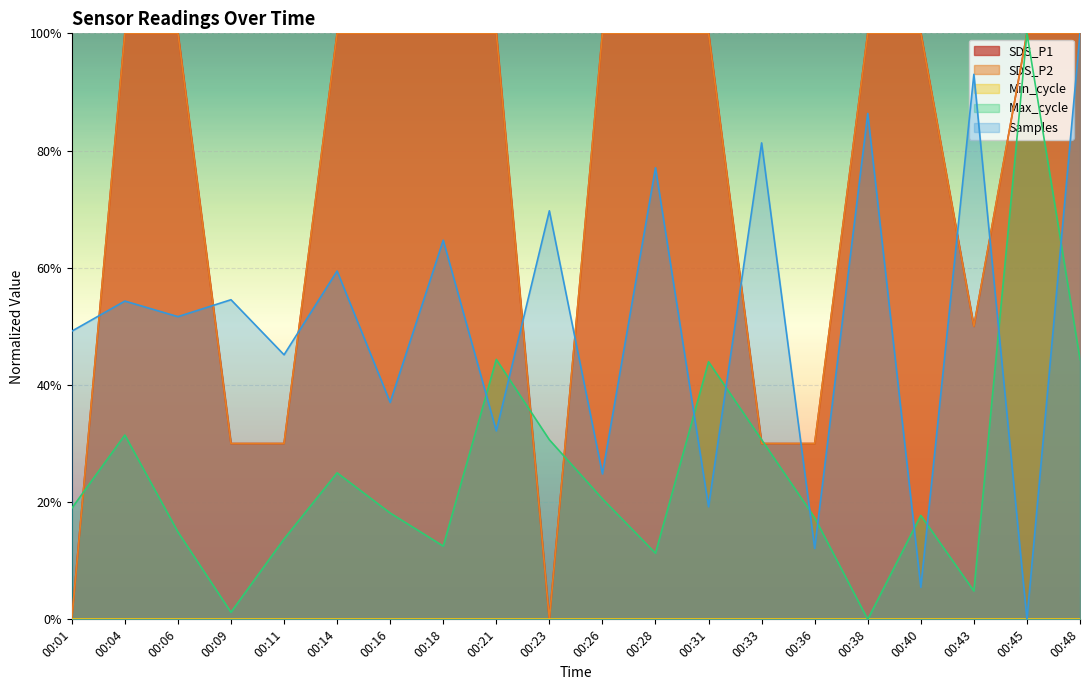

Does the chart display data point markers on the line(s)?

No